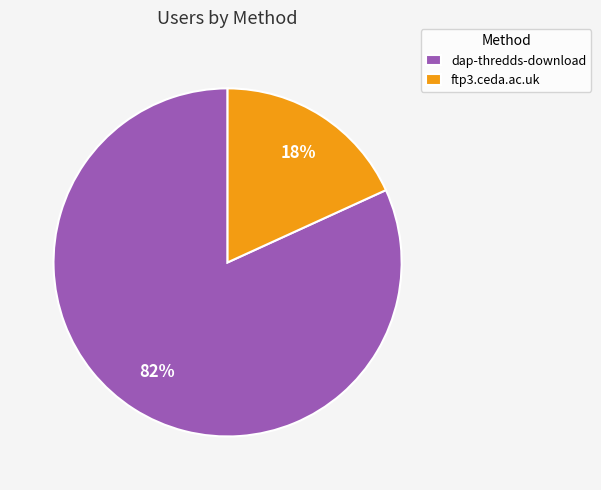

To the nearest percent, what percentage of the pie is dap-thredds-download?

82%